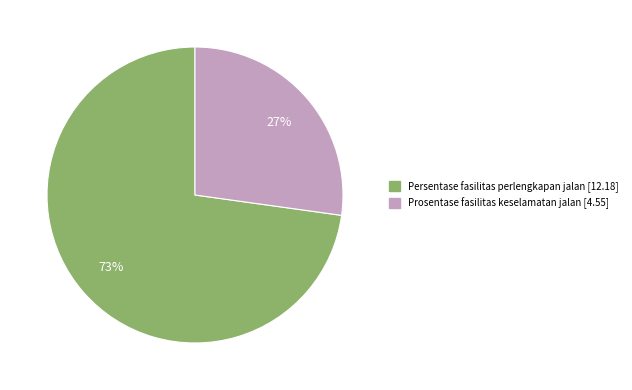

Which category accounts for the majority?

Persentase fasilitas perlengkapan jalan